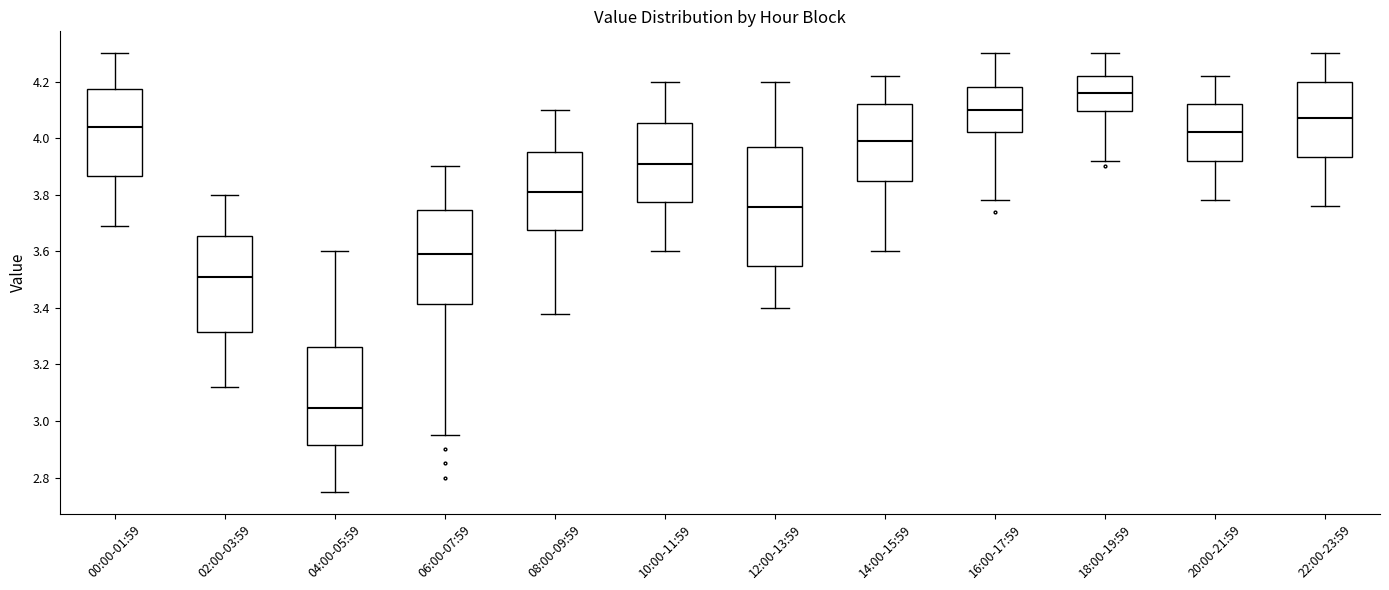

Reading left to right, transcribe this box plot: for each box, give where its median line is, the range the box spans, and where its two whiskers end, as read against the y-axis. The values are not printed on the chart, so give them approximately, as read against the axis.

00:00-01:59: median 4.04, box 3.86 to 4.18, whiskers 3.70 to 4.30
02:00-03:59: median 3.52, box 3.32 to 3.66, whiskers 3.12 to 3.80
04:00-05:59: median 3.04, box 2.92 to 3.26, whiskers 2.76 to 3.60
06:00-07:59: median 3.60, box 3.42 to 3.74, whiskers 2.96 to 3.90
08:00-09:59: median 3.82, box 3.68 to 3.96, whiskers 3.38 to 4.10
10:00-11:59: median 3.92, box 3.78 to 4.06, whiskers 3.60 to 4.20
12:00-13:59: median 3.76, box 3.54 to 3.98, whiskers 3.40 to 4.20
14:00-15:59: median 4.00, box 3.84 to 4.12, whiskers 3.60 to 4.22
16:00-17:59: median 4.10, box 4.02 to 4.18, whiskers 3.78 to 4.30
18:00-19:59: median 4.16, box 4.10 to 4.22, whiskers 3.92 to 4.30
20:00-21:59: median 4.02, box 3.92 to 4.12, whiskers 3.78 to 4.22
22:00-23:59: median 4.08, box 3.94 to 4.20, whiskers 3.76 to 4.30